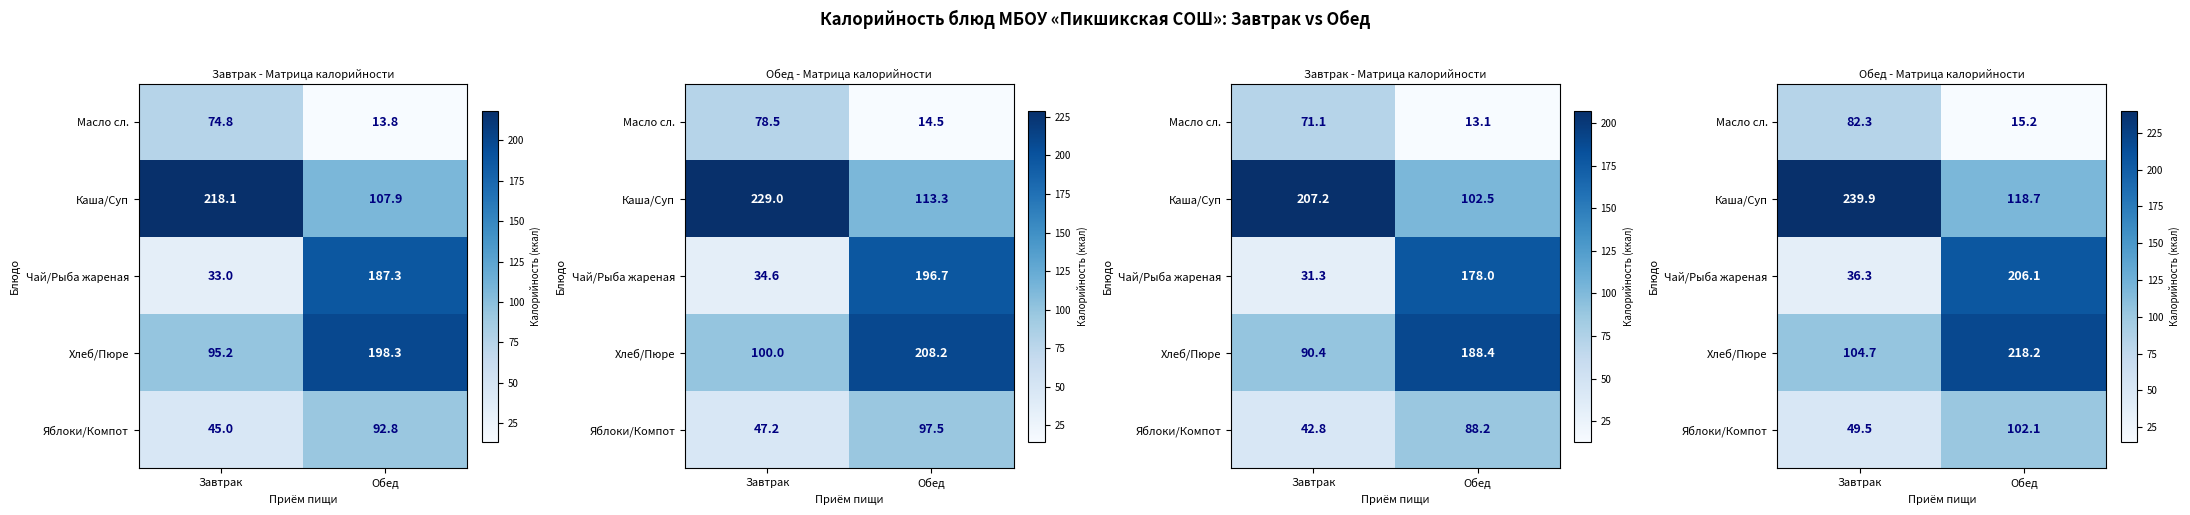

Which series has the largest range (max minus min)?

Чай/Рыба жареная